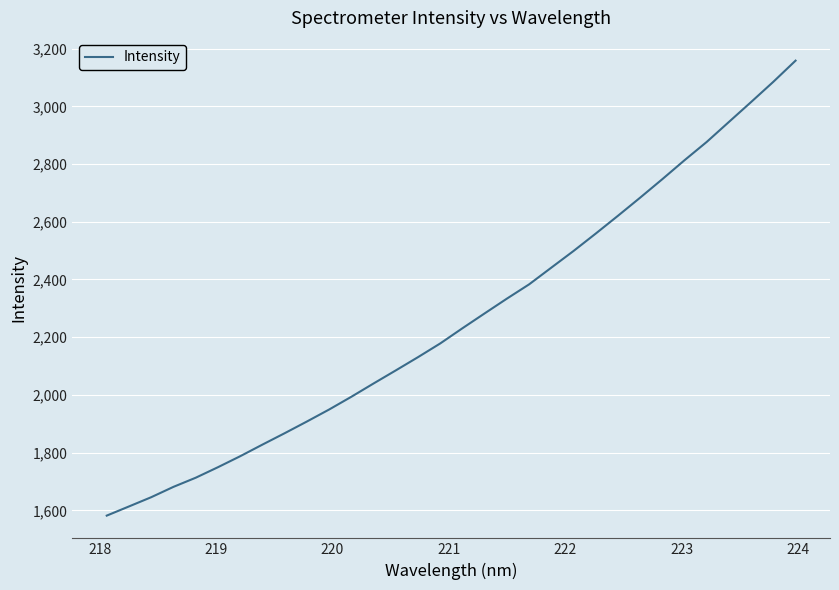

How many lines are shown in the chart?

1